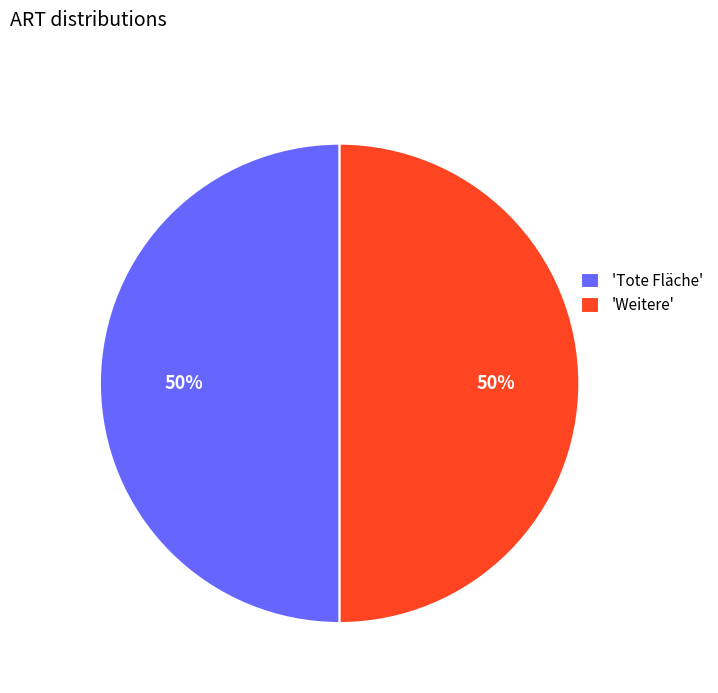

To the nearest percent, what is the average slice percentage?

50%